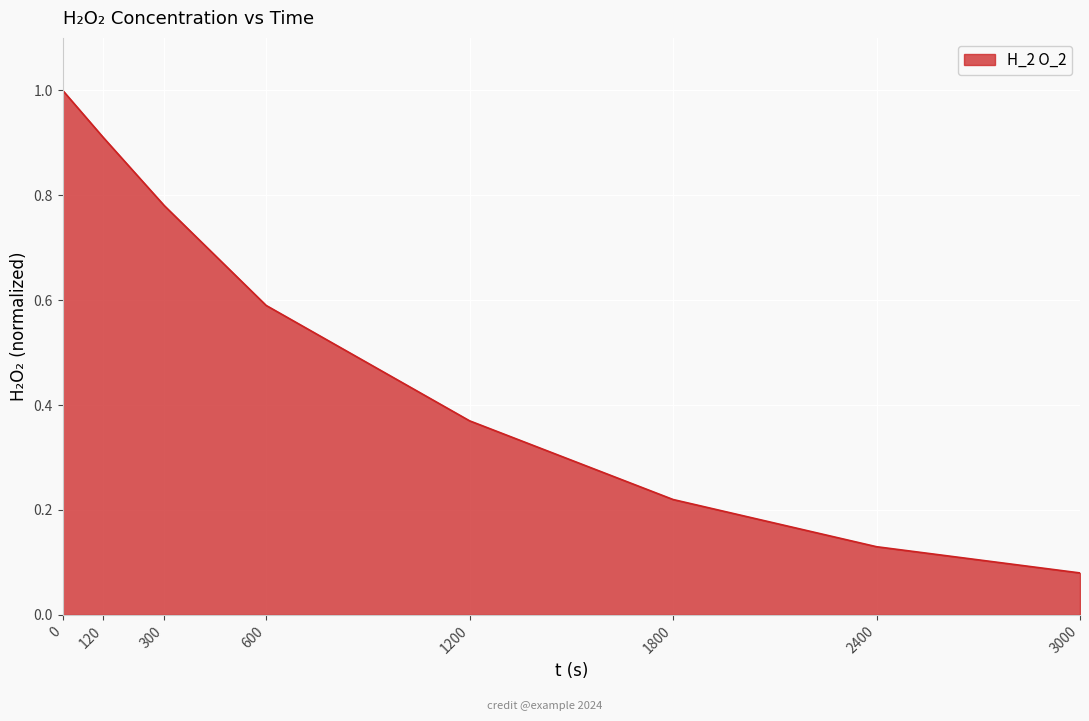

Which label corresponds to the smallest value in the chart?

3000